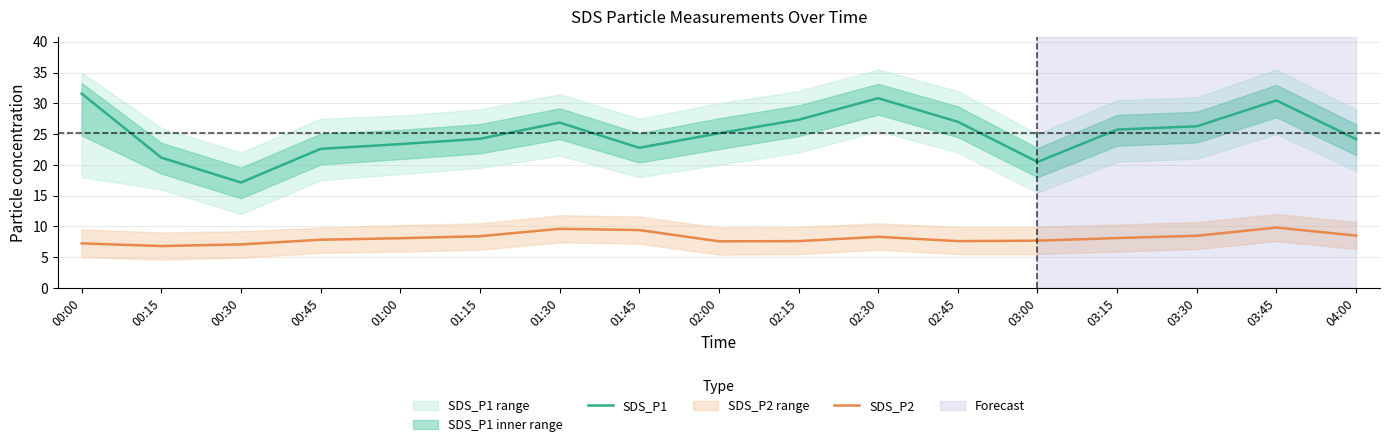

How many values in the SDS_P1 series exceed 25?

9